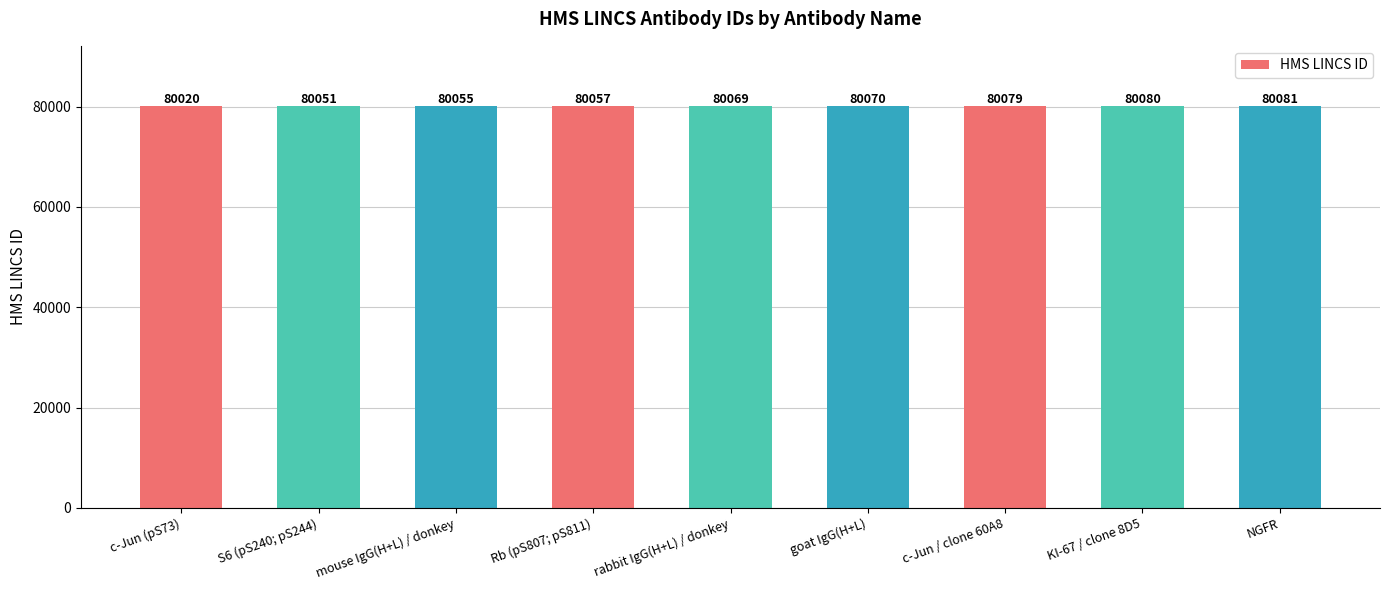

Rank the categories by value from highest to lowest.

NGFR, KI-67 / clone 8D5, c-Jun / clone 60A8, goat IgG(H+L), rabbit IgG(H+L) / donkey, Rb (pS807; pS811), mouse IgG(H+L) / donkey, S6 (pS240; pS244), c-Jun (pS73)